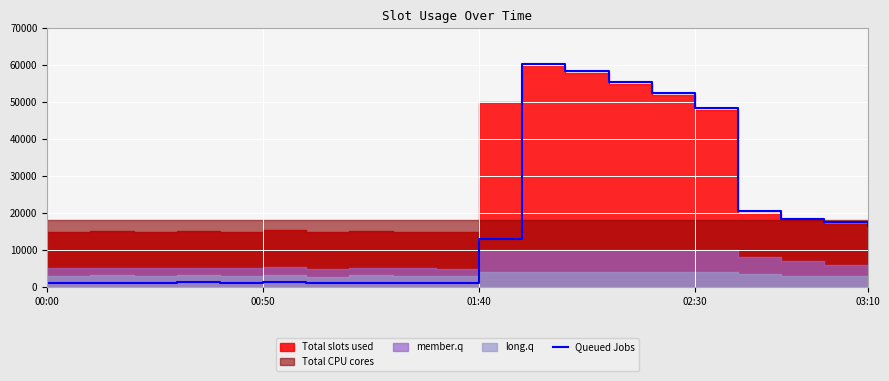

True or false: the data has more than 1 interior local peaks.

True